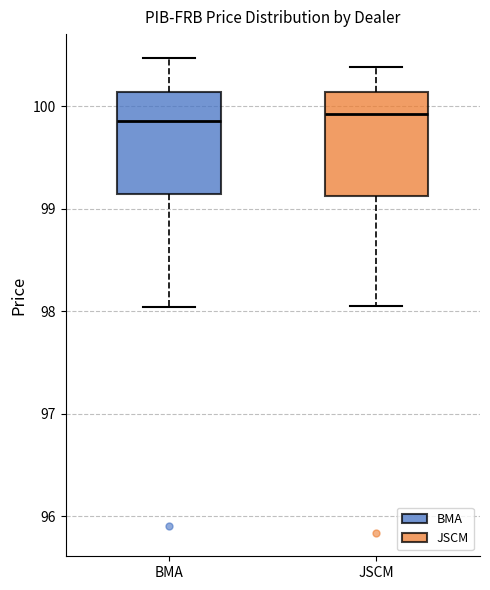

Reading left to right, transcribe this box plot: for each box, give where its median line is, the range the box spans, and where its two whiskers end, as read against the y-axis. The values are not printed on the chart, so give them approximately, as read against the axis.

BMA: median 99.9, box 99.1 to 100.1, whiskers 98.0 to 100.5
JSCM: median 99.9, box 99.1 to 100.1, whiskers 98.1 to 100.4